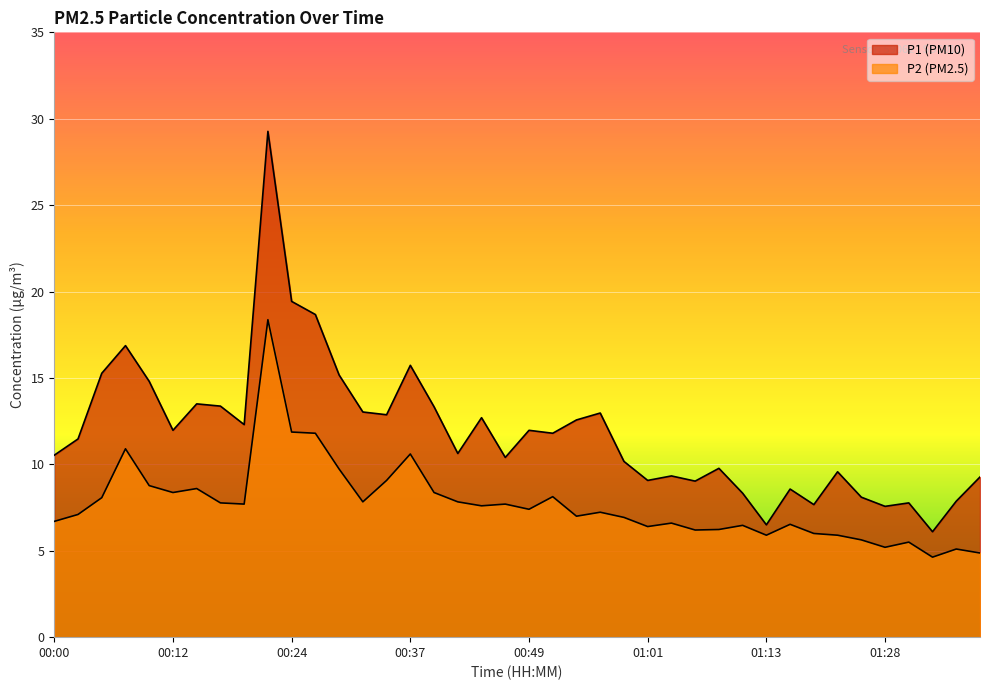

Which series changed the most between 01:18 and 01:38?

P2